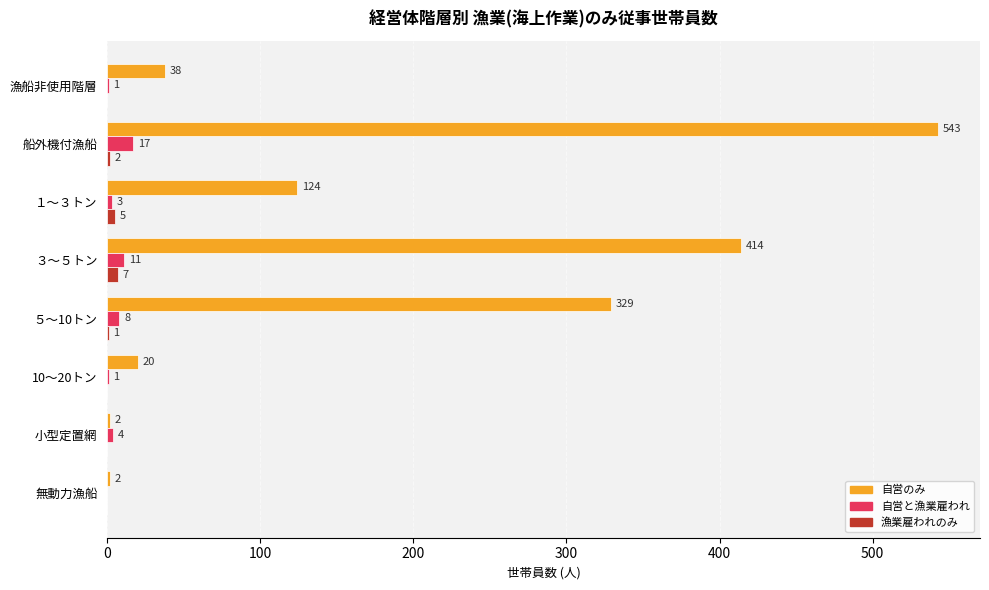

Which series changed the most between ５～10トン and 無動力漁船?

自営のみ